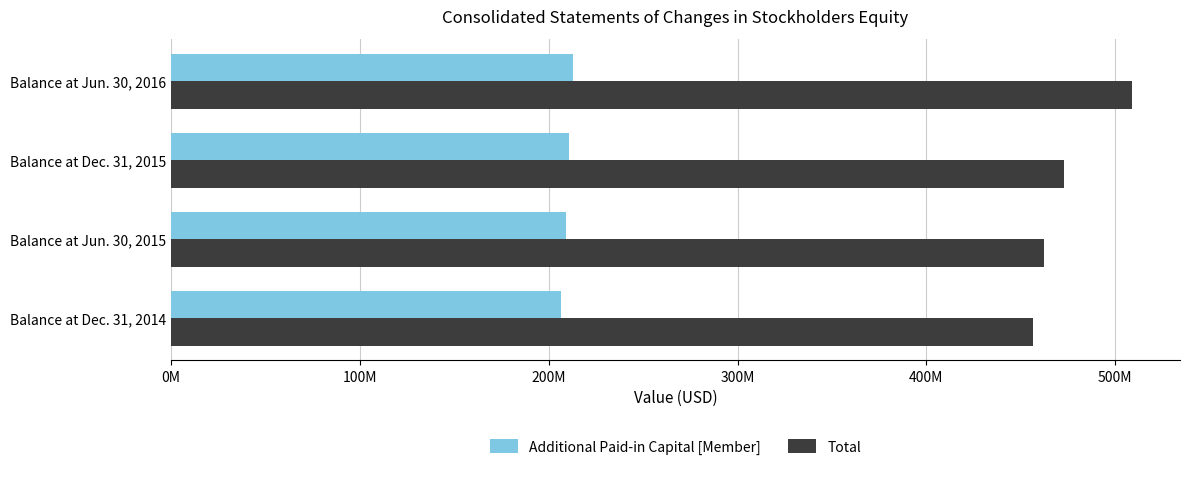

Reading left to right, list all the values displayed in this chart.

Additional Paid-in Capital [Member]: 206437000	209257000	210652000	212613000
Total: 456247000	462136000	473067000	508883000